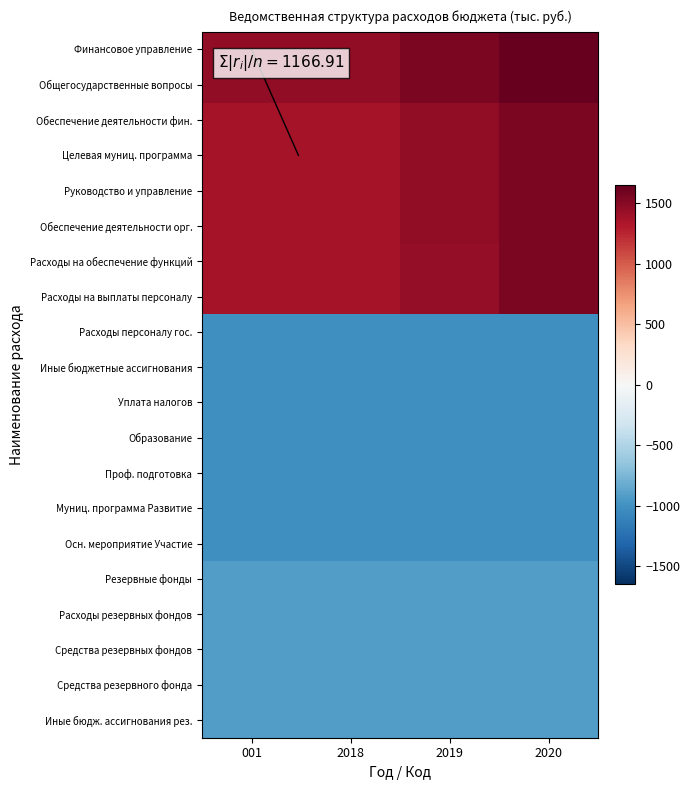

Is the value of Расходы на обеспечение функций at 2020 greater than the value of Средства резервных фондов at 2019?

Yes